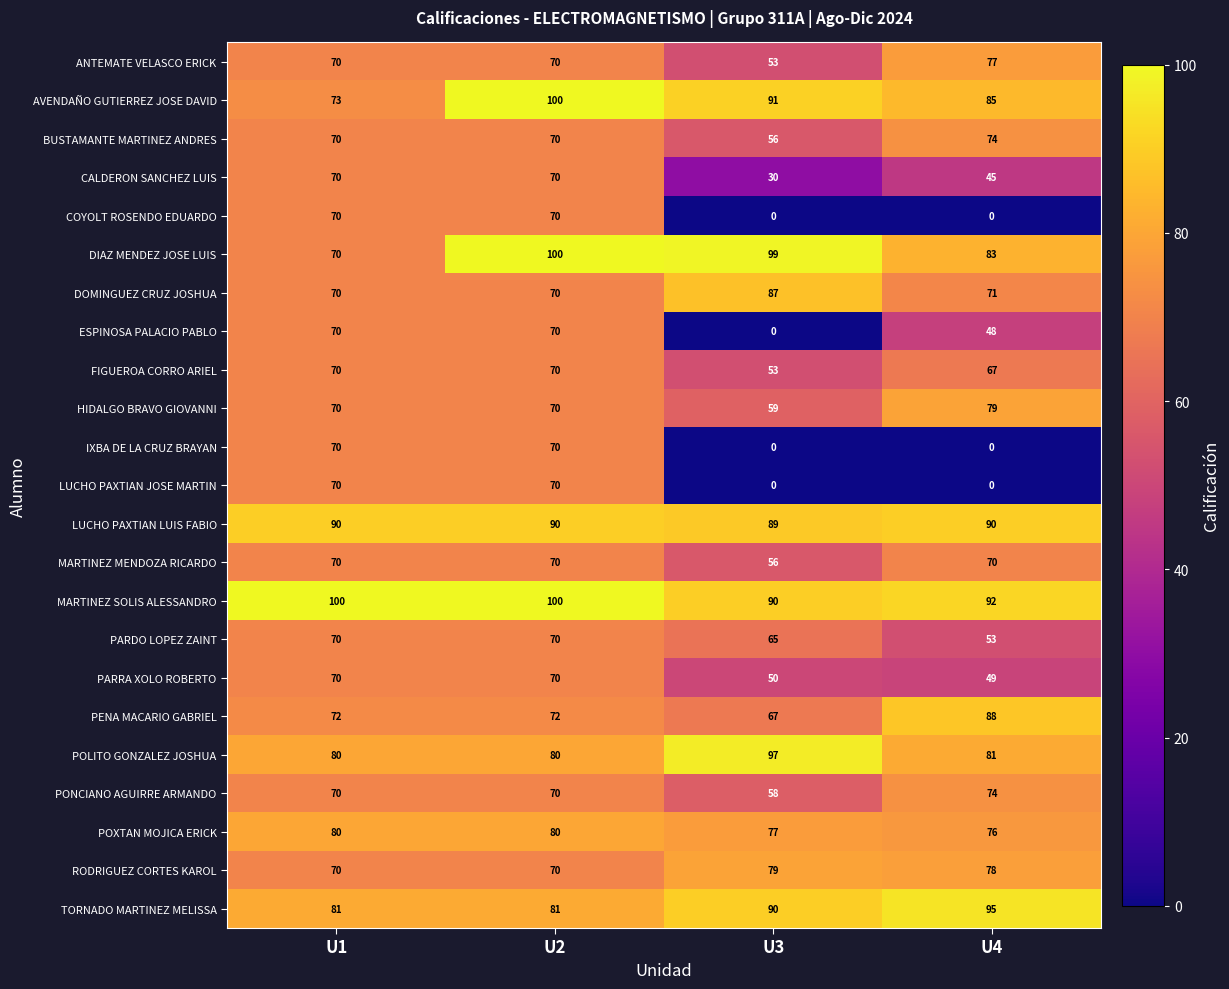

Count the number of categories in the chart.

4